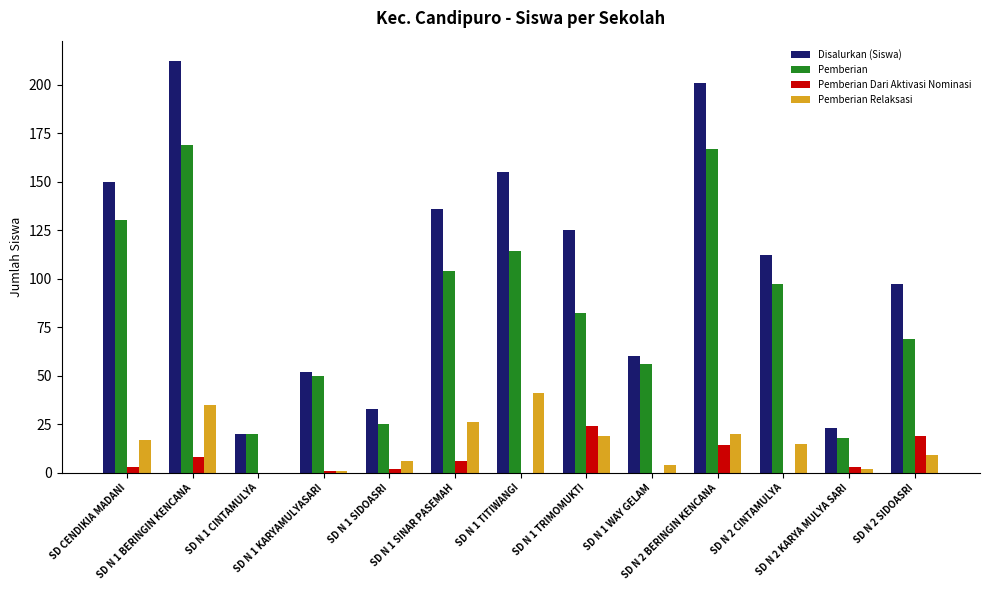

What is the sum of the Disalurkan (Siswa) values at SD N 1 TRIMOMUKTI and SD N 1 TITIWANGI?

280